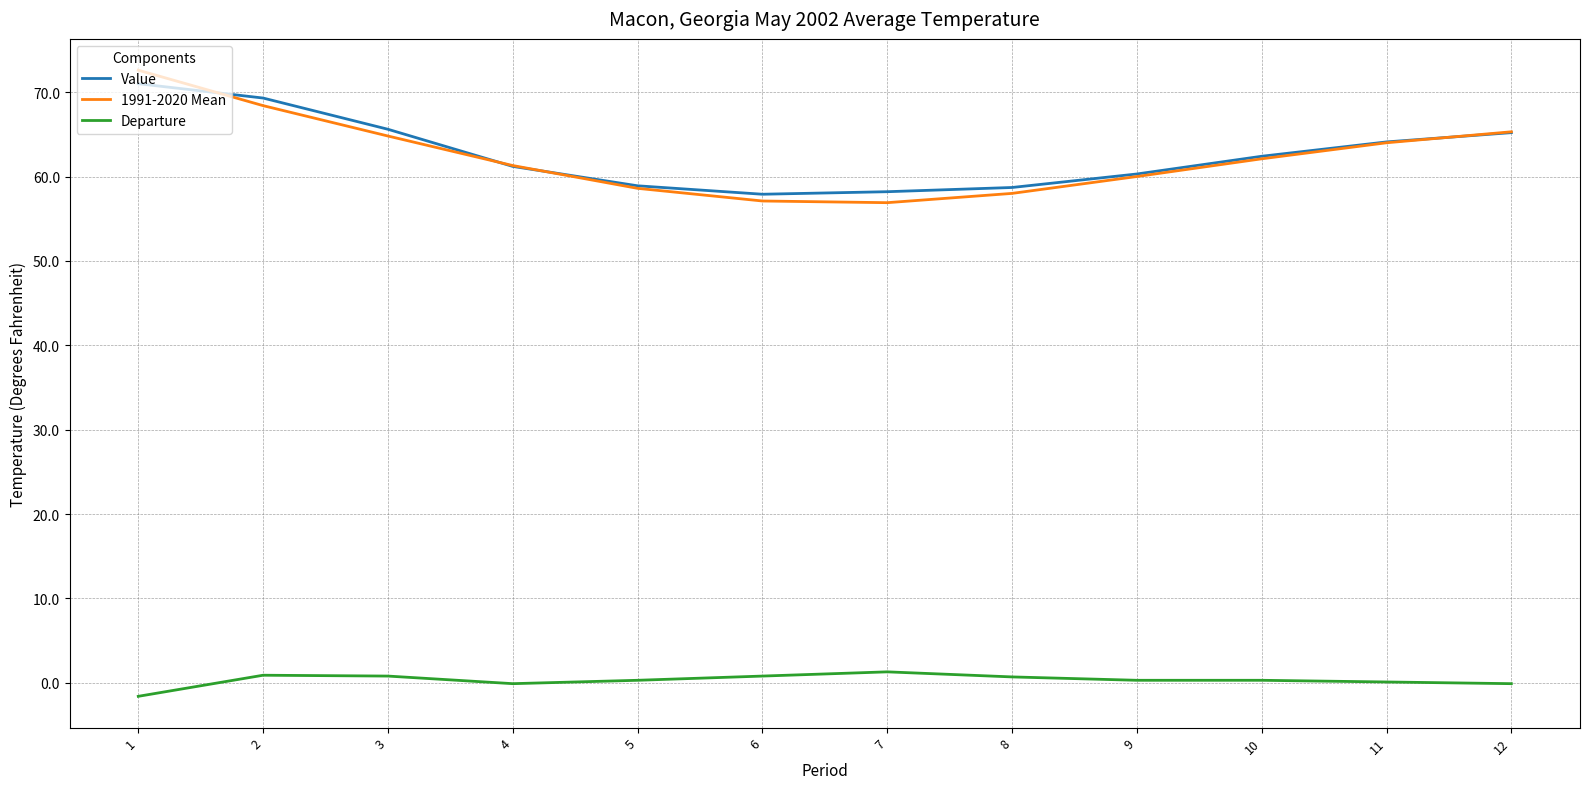

Where is Value nearest to the value 64?

11